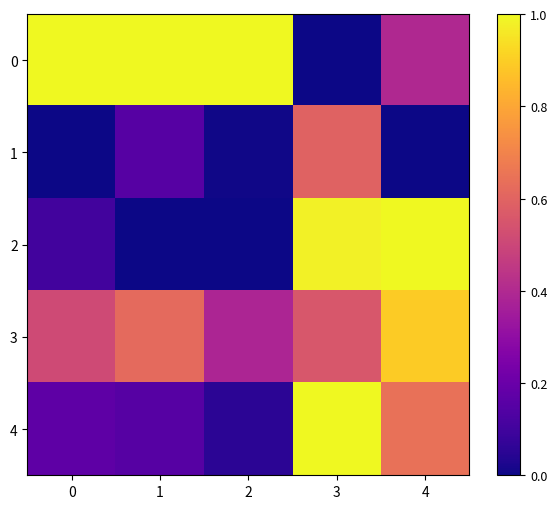

Rank the series at 4 from lowest to highest value.

1, 0, 4, 3, 2